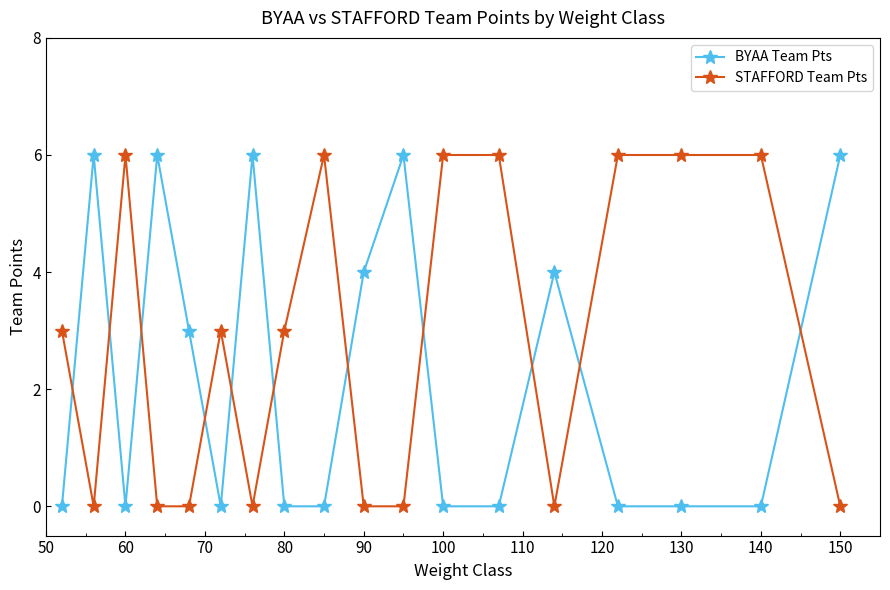

What is the value of the BYAA Team Pts point at the 10th from the left?

4